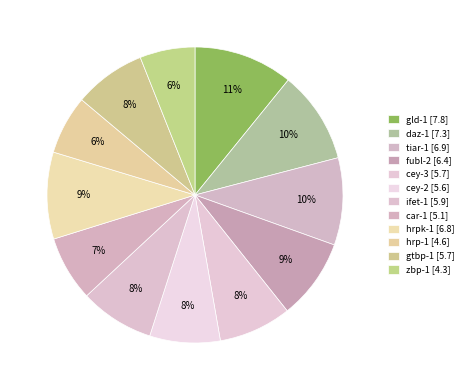

To the nearest percent, what percentage of the pie is gtbp-1?

8%